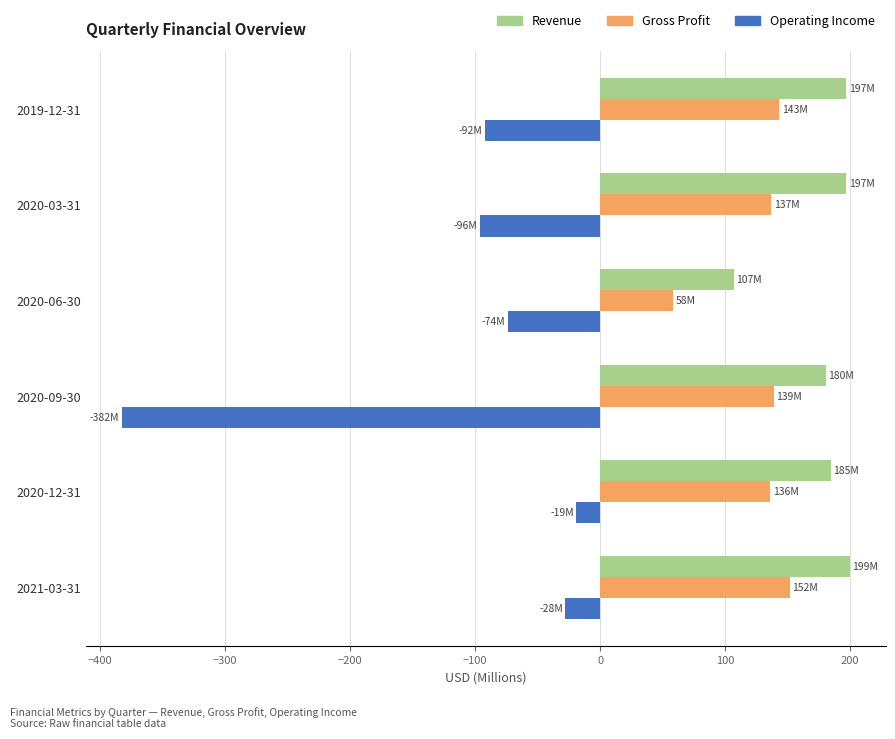

Between 2020-09-30 and 2020-12-31, which series saw the biggest shift?

Operating Income